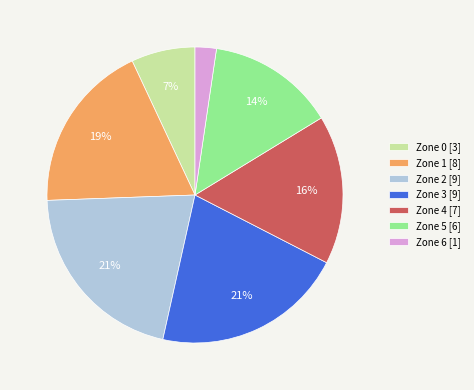

True or false: Zone 0 [3] accounts for 7% of the total.

True